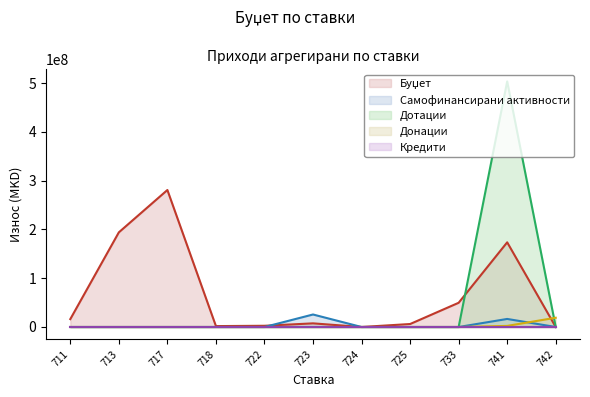

True or false: Дотации and Буџет intersect in this chart.

True